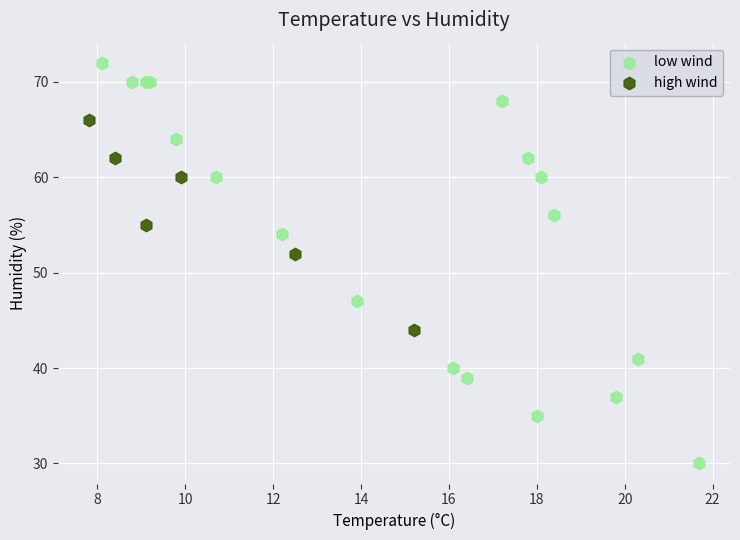

Which series reaches the minimum Y coordinate?

low wind